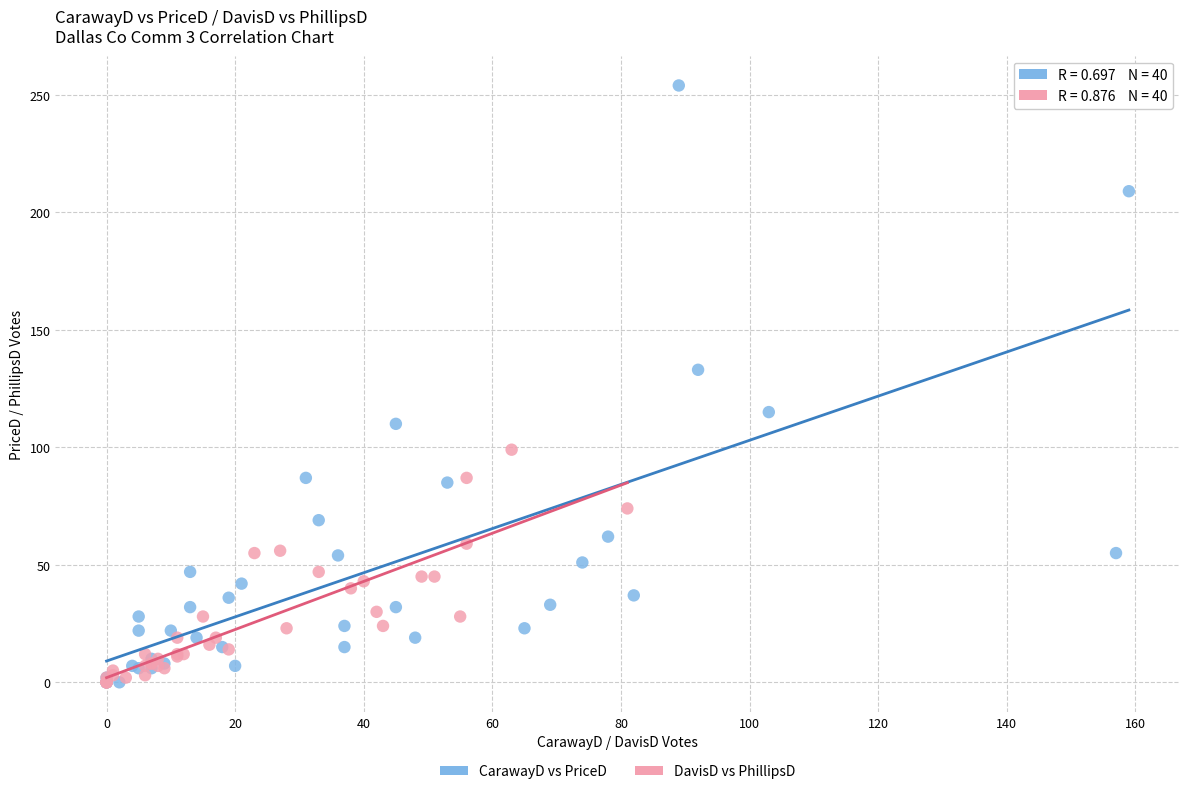

Which series has the largest Y range (max minus min)?

CarawayD vs PriceD